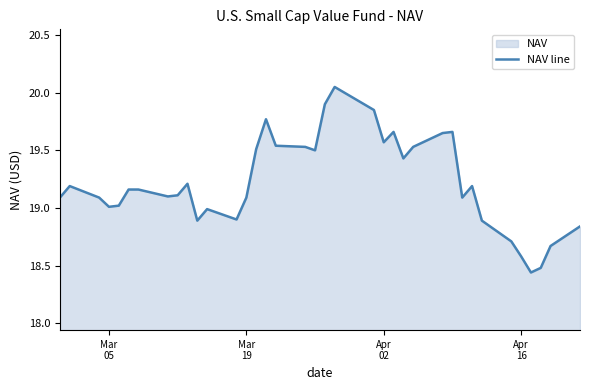

What is the difference between the maximum and minimum values?

1.6